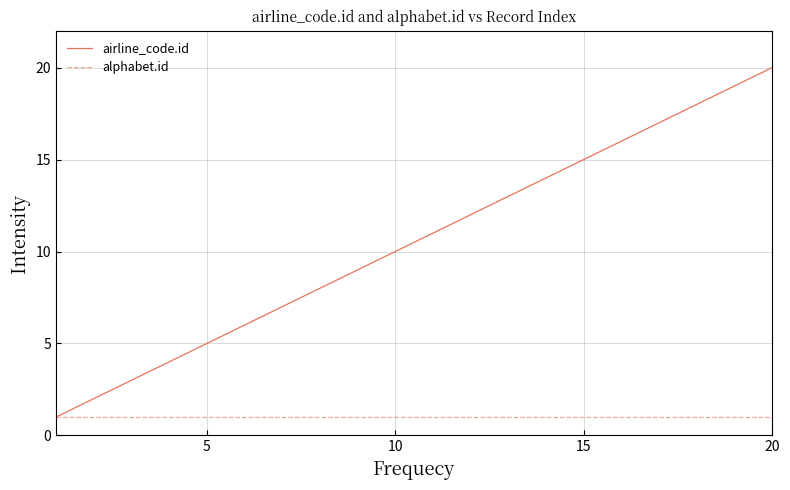

Which series has the largest range (max minus min)?

airline_code.id